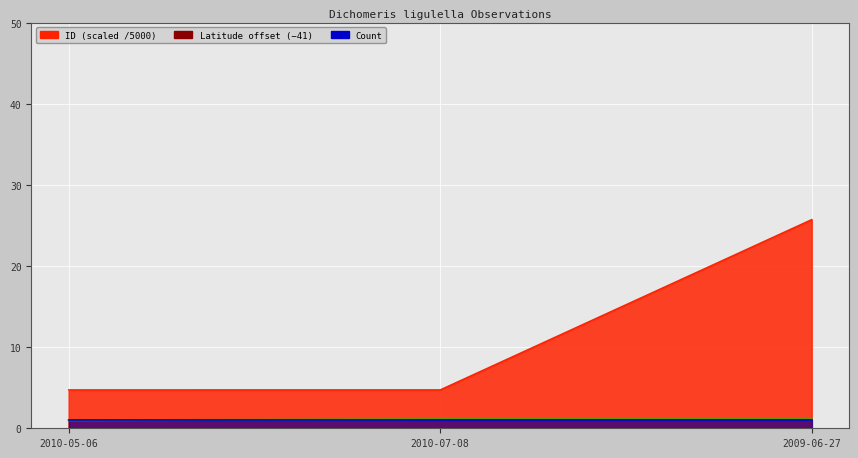

Read the value at 2010-05-06.

1.0